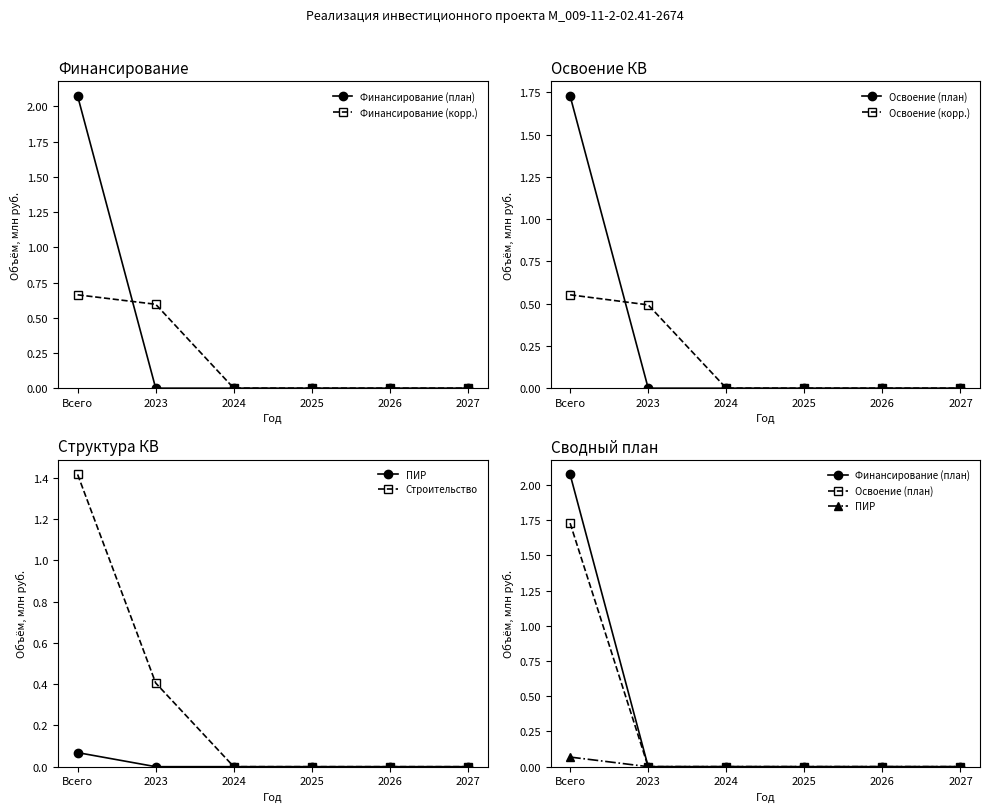

What is the label of the 6th point from the left?

2027